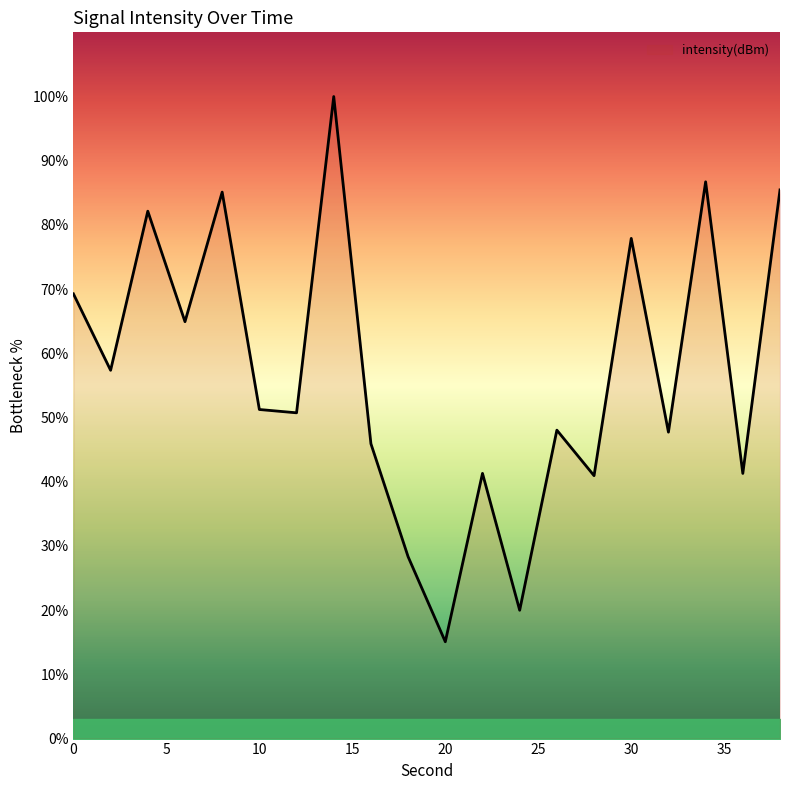

What is the maximum value shown in the chart?

100.0